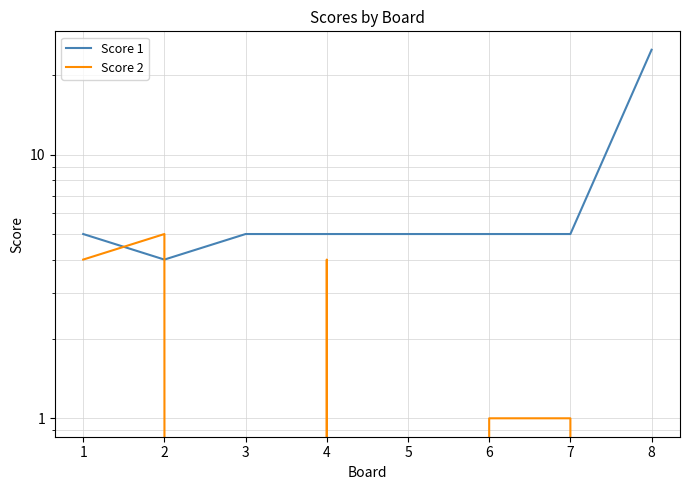

How many interior local valleys does the Score 1 series have?

1